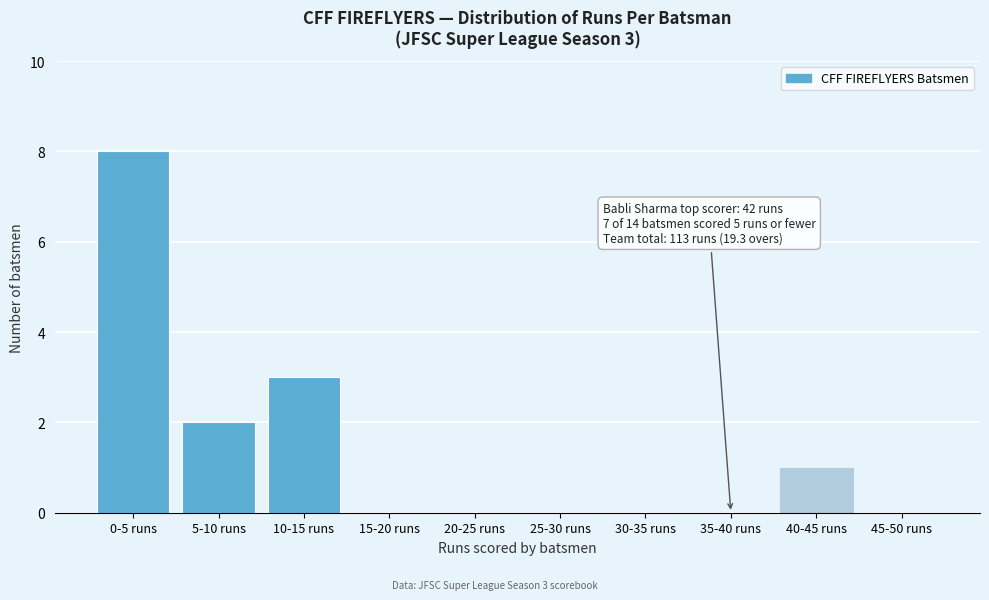

Reading left to right, what are all the values shown in this chart?

0-5 runs=8	5-10 runs=2	10-15 runs=3	15-20 runs=0	20-25 runs=0	25-30 runs=0	30-35 runs=0	35-40 runs=0	40-45 runs=1	45-50 runs=0